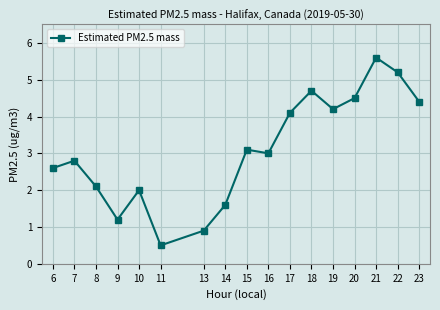

What is the difference between the second highest and second lowest values?

4.3